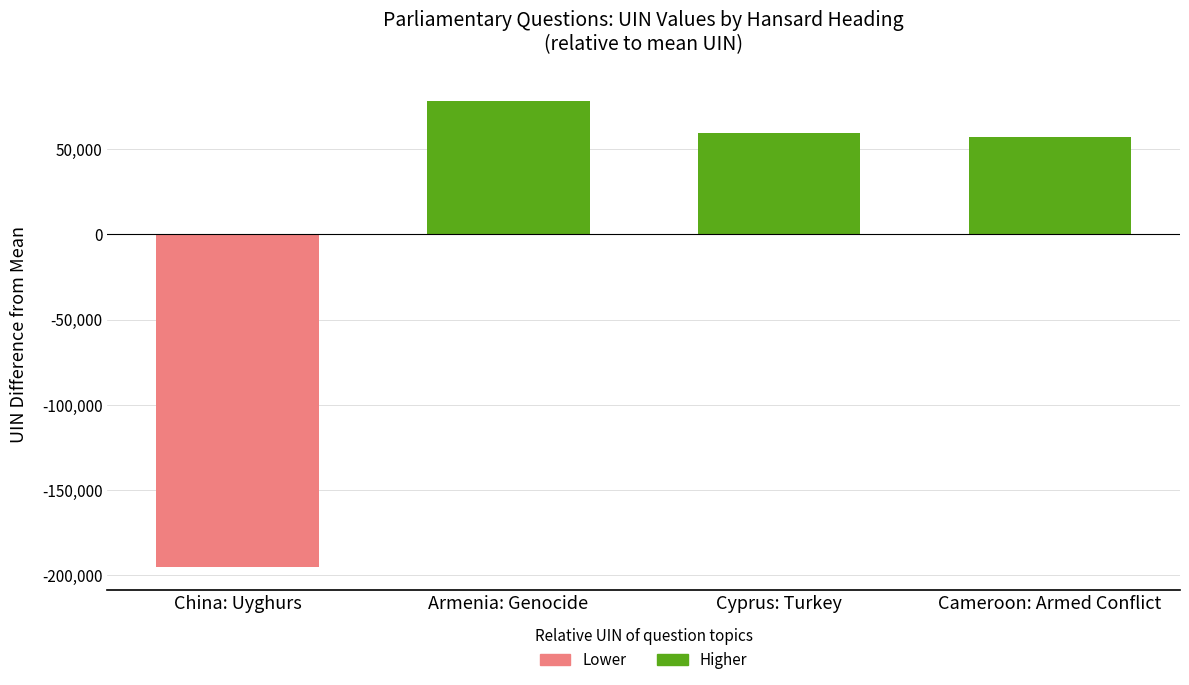

What is the label of the 4th bar from the left?

Cameroon: Armed Conflict